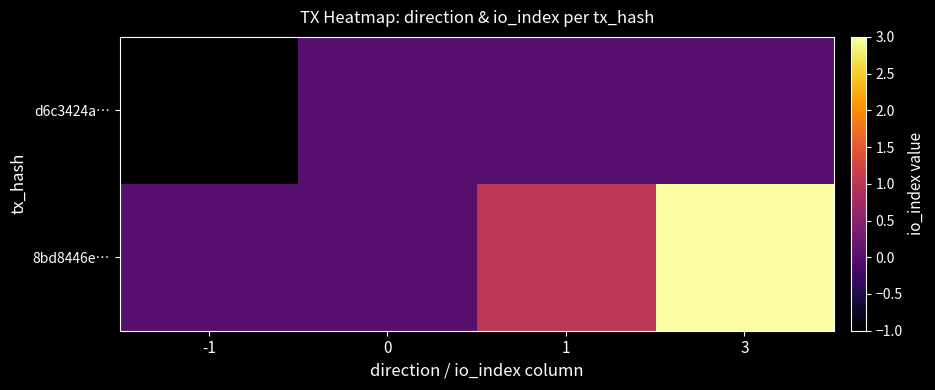

Which series has the largest range (max minus min)?

8bd8446e…